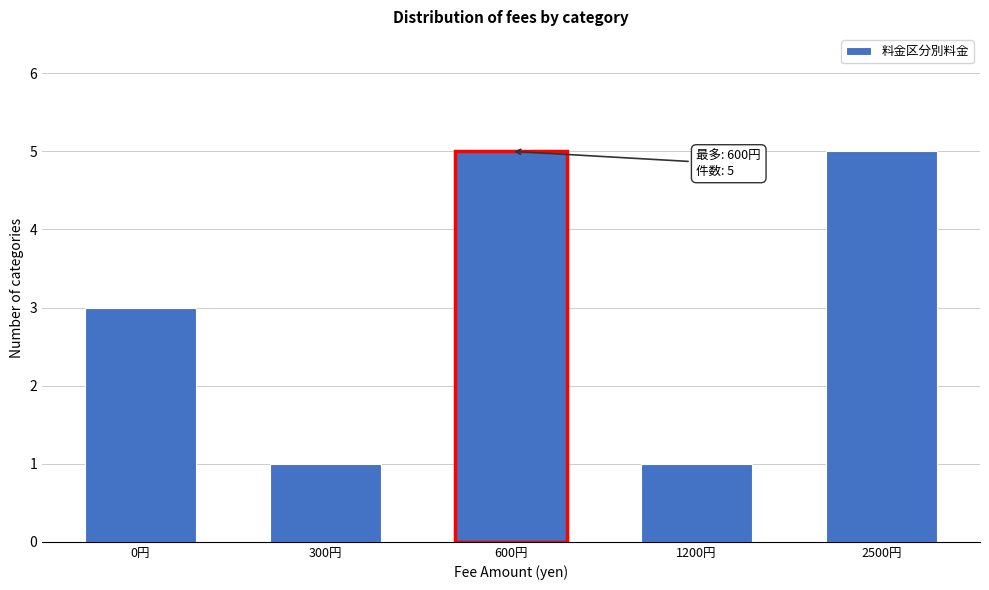

Reading right to left, transcribe all the data shown in this chart.

5	1	5	1	3